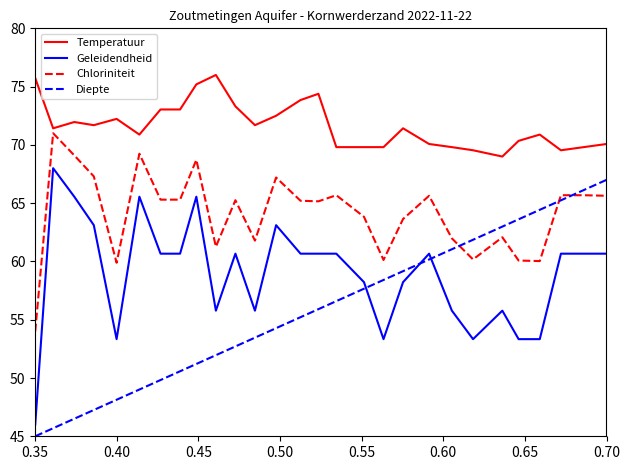

Rank the series by their average value, from highest to lowest.

Temperatuur, Chloriniteit, Geleidendheid, Diepte